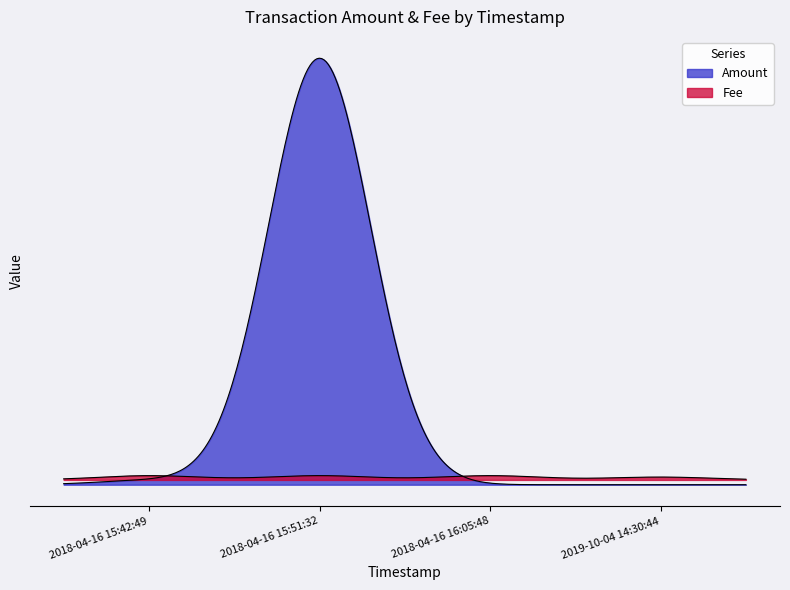

What is the average value of the Amount series?

25.3